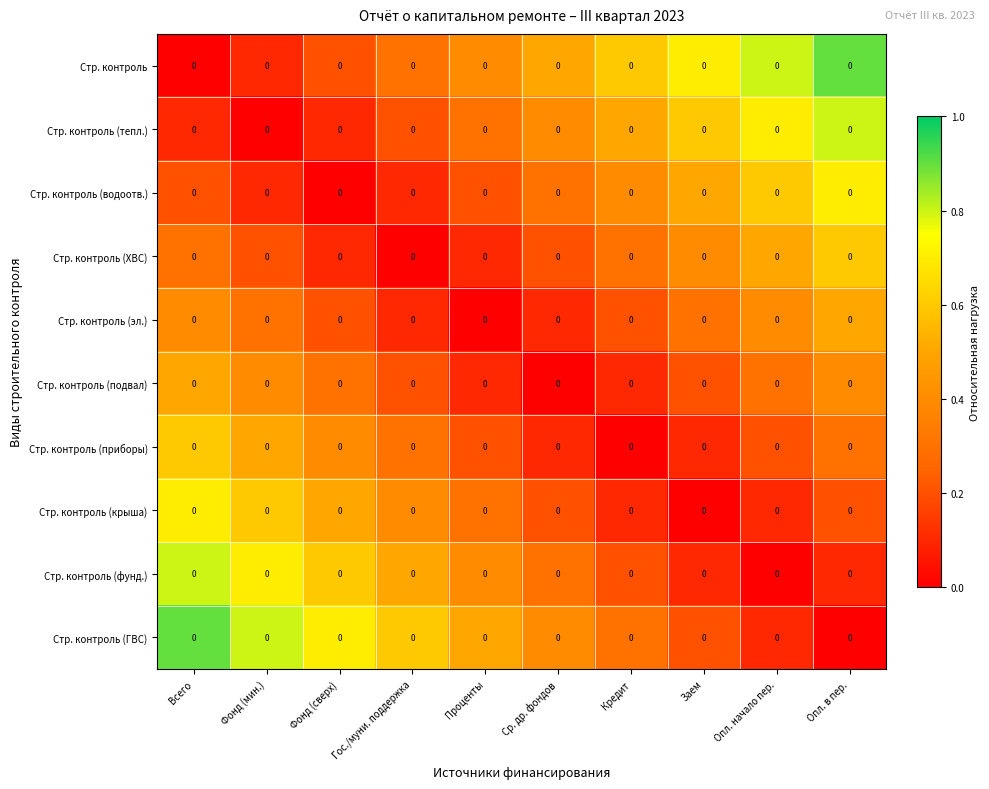

What is the greatest value displayed?

0.9